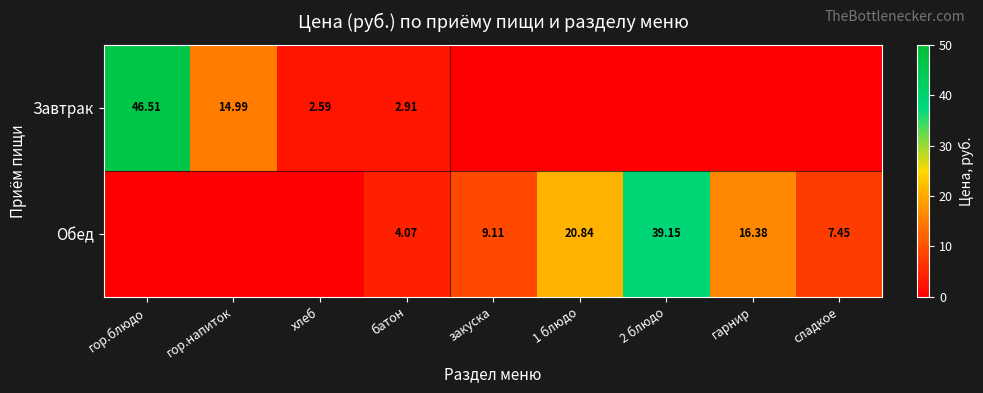

At which category is the sum across all series the highest?

гор.блюдо